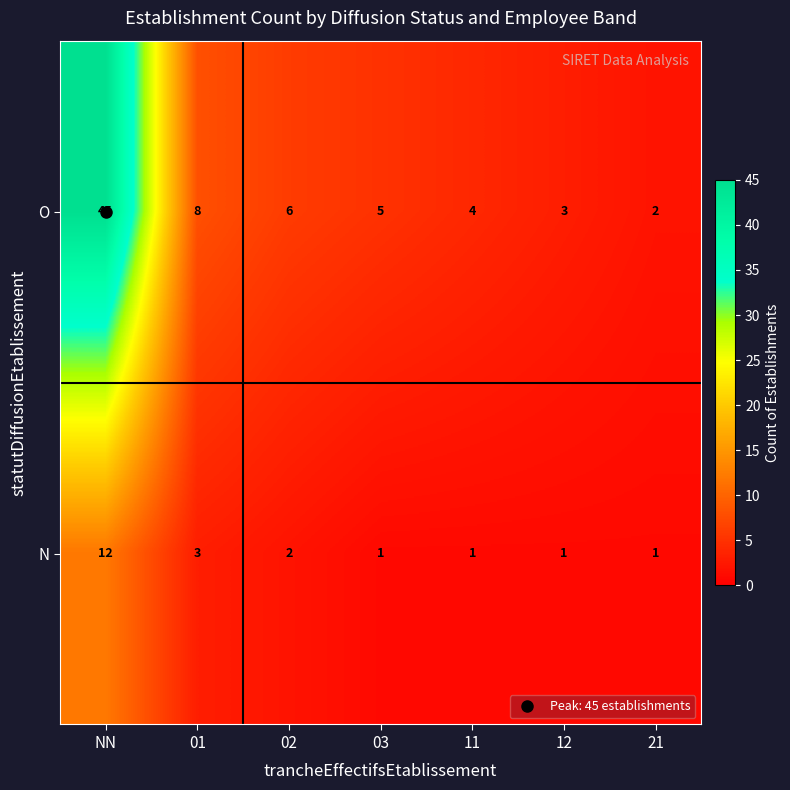

The value of O at 03 is 5. True or false?

True